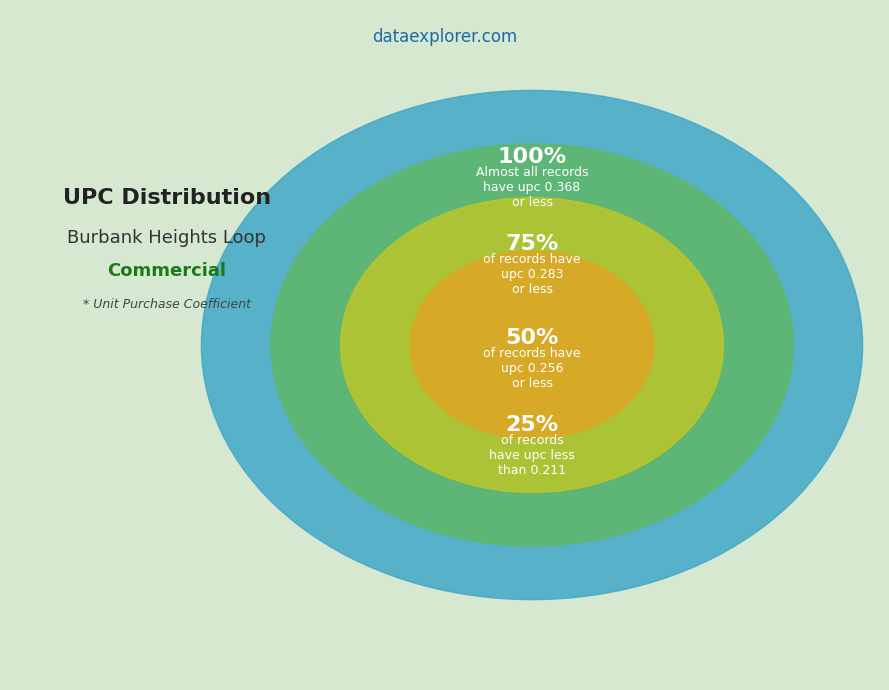

Is there a majority slice in this chart?

No